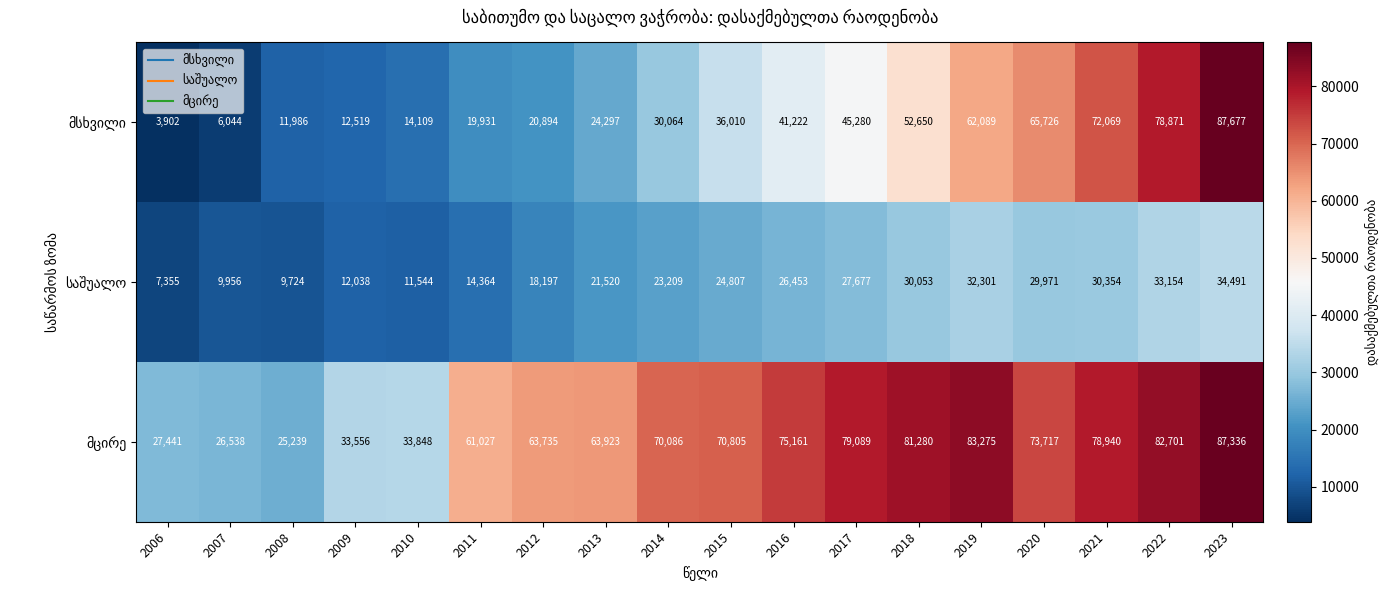

What is the maximum value shown in the chart?

87677